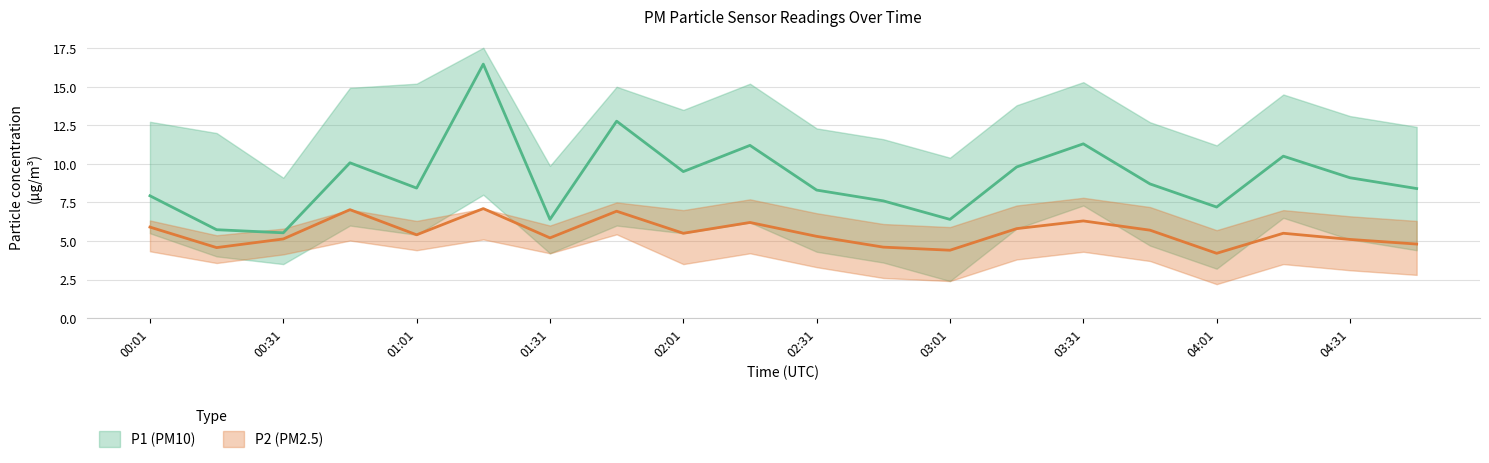

At which label is P2_upper closest to 6?

01:31